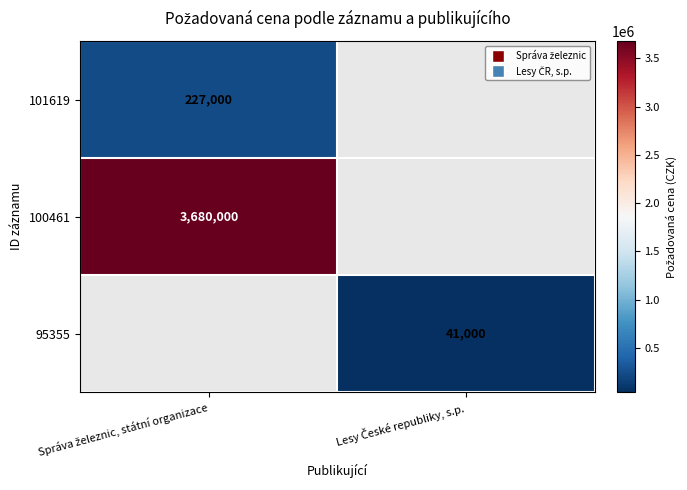

What is the approximate value of 100461 at Správa železnic, státní organizace?

3680000.0